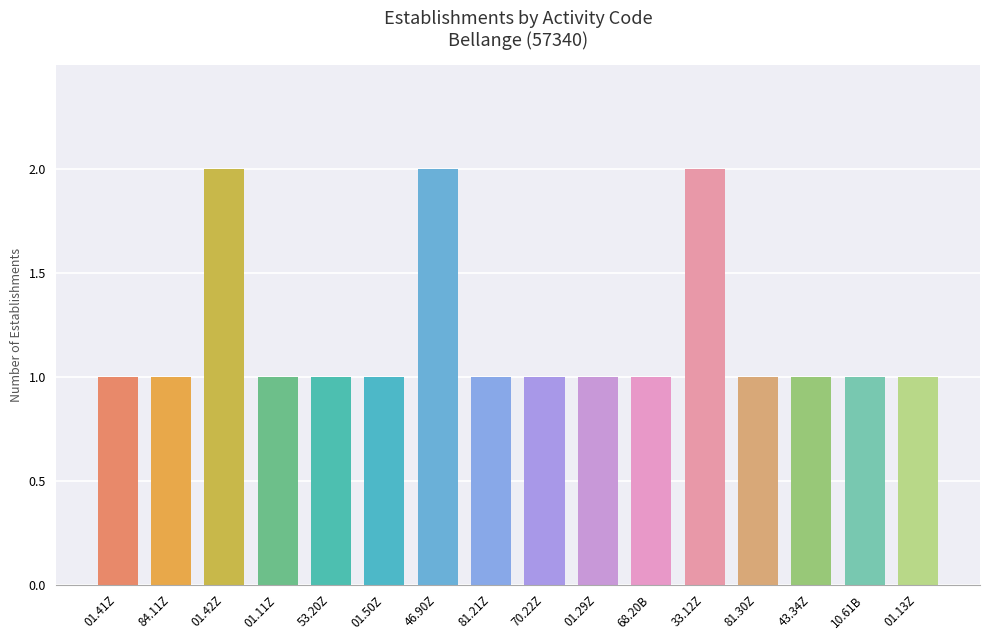

Is it true that the value at 01.41Z is 1?

True